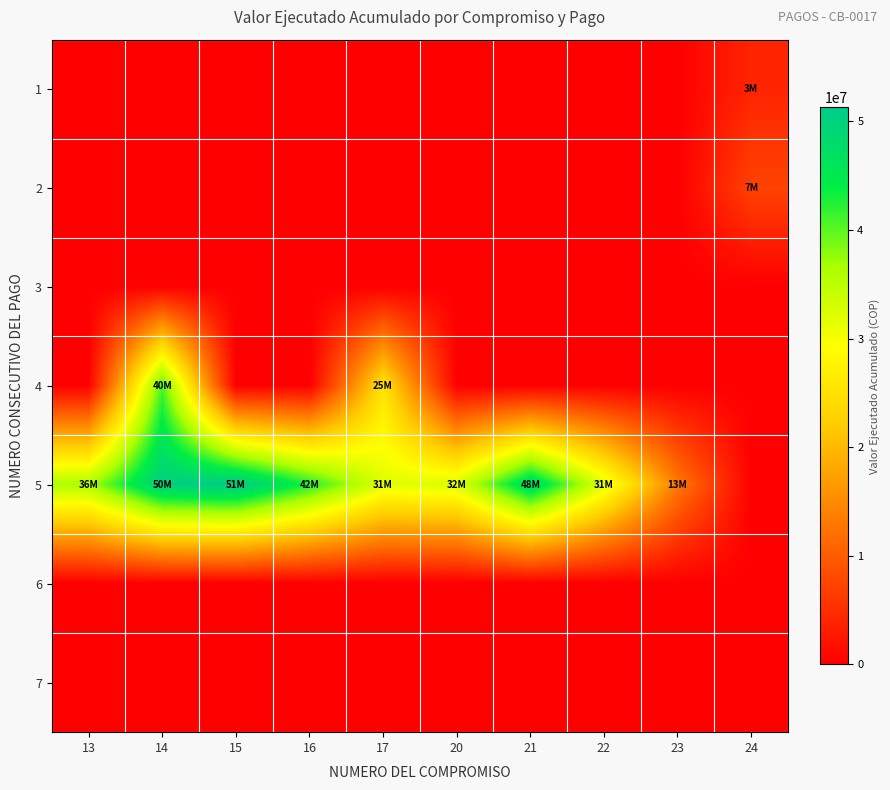

Reading left to right, transcribe all the data shown in this chart.

1: 13=0	14=0	15=0	16=0	17=0	20=0	21=0	22=0	23=0	24=3960000
2: 13=0	14=0	15=0	16=0	17=0	20=0	21=0	22=0	23=0	24=7260000
3: 13=0	14=0	15=0	16=0	17=0	20=0	21=0	22=0	23=0	24=0
4: 13=0	14=40506666	15=0	16=0	17=25300000	20=0	21=0	22=0	23=0	24=0
5: 13=36214666	14=50306666	15=51286666	16=42606667	17=31900000	20=32340000	21=48020000	22=31680000	23=13015000	24=0
6: 13=0	14=0	15=0	16=0	17=0	20=0	21=0	22=0	23=0	24=0
7: 13=0	14=0	15=0	16=0	17=0	20=0	21=0	22=0	23=0	24=0